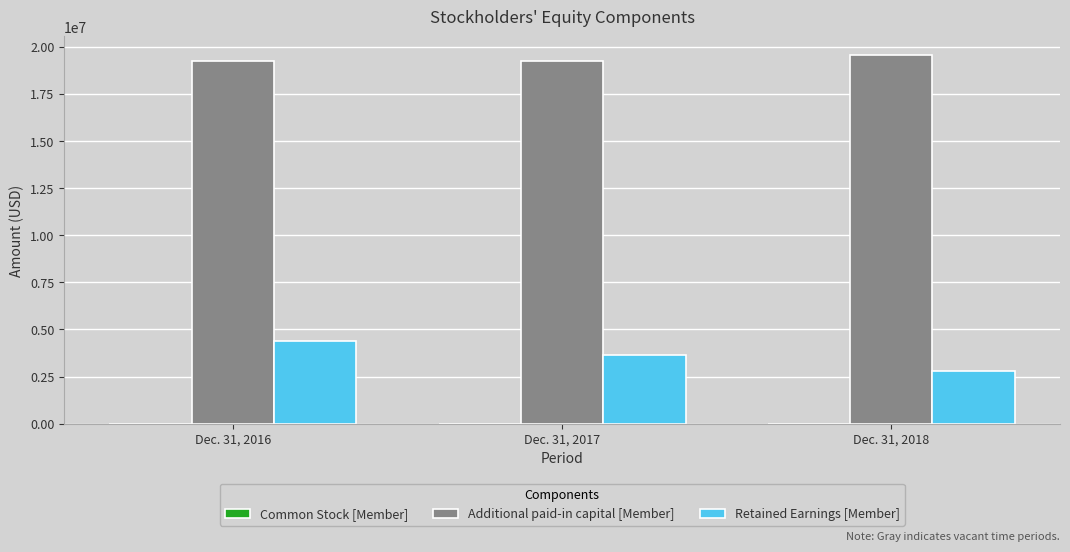

Count the number of categories in the chart.

3